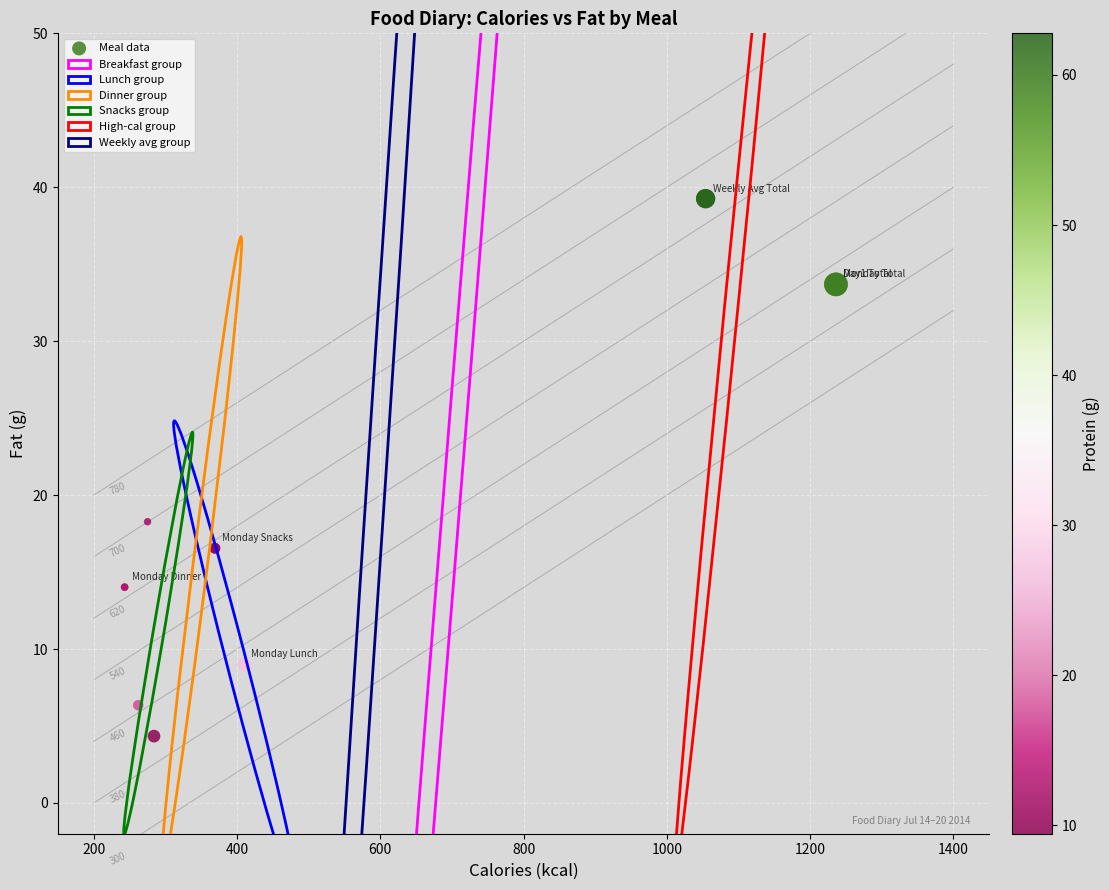

What Y value in the scatter plot is closest to 21?

18.3